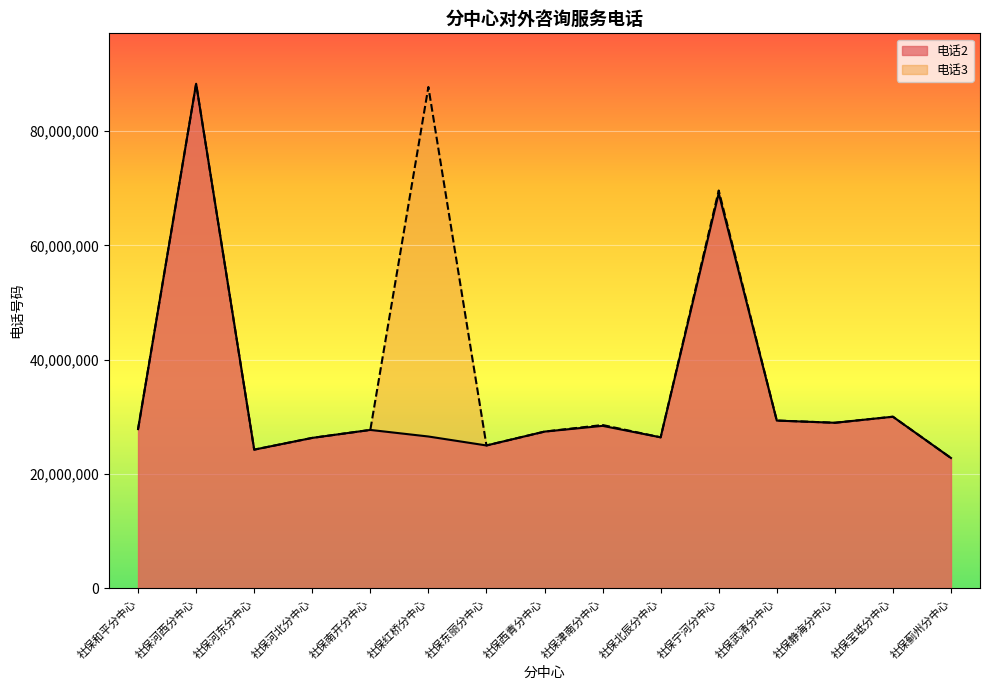

What is the spread (max minus min) of values at 社保河西分中心?

15